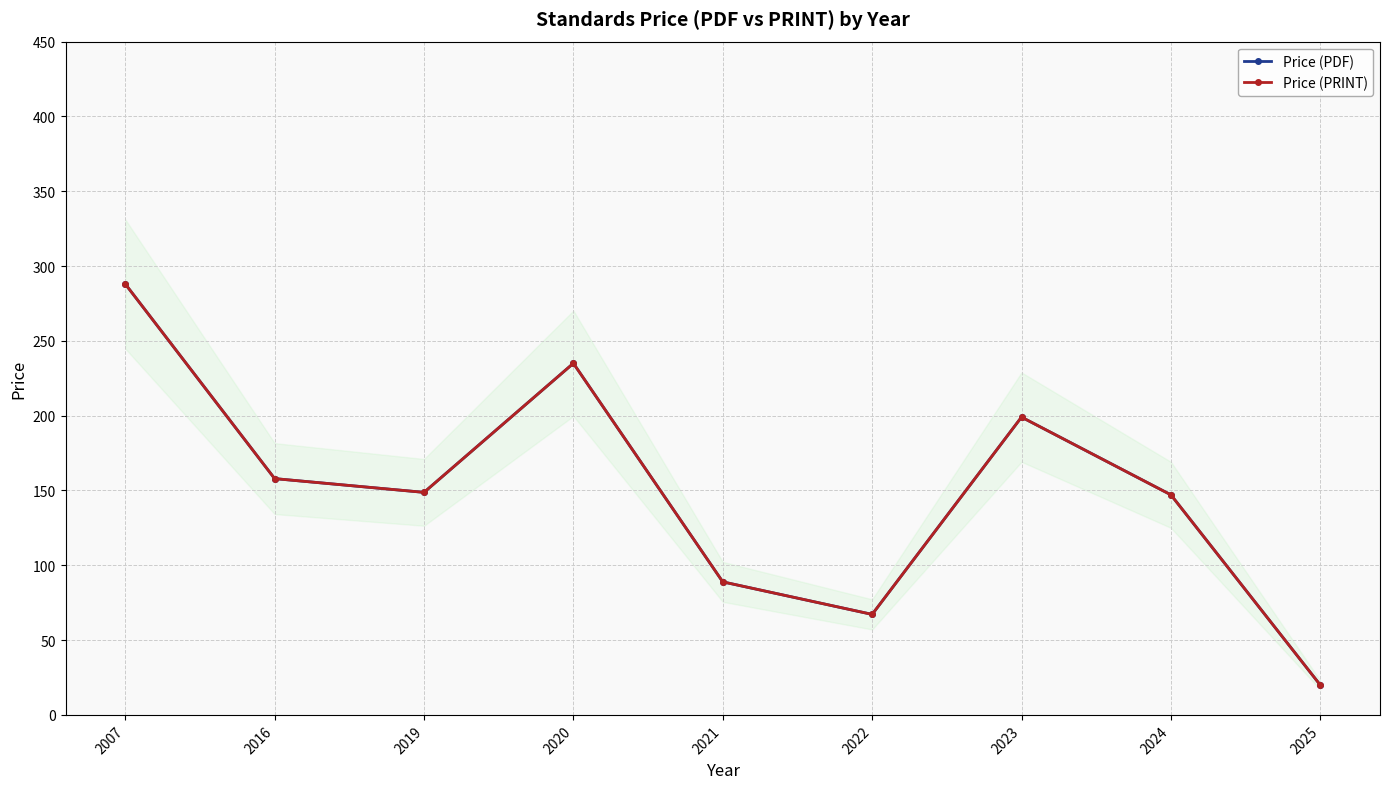

How many interior local valleys does the Price (PDF) series have?

2